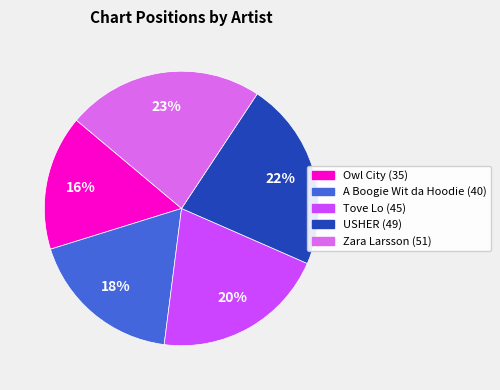

Is it true that Owl City is 6% of the pie?

False